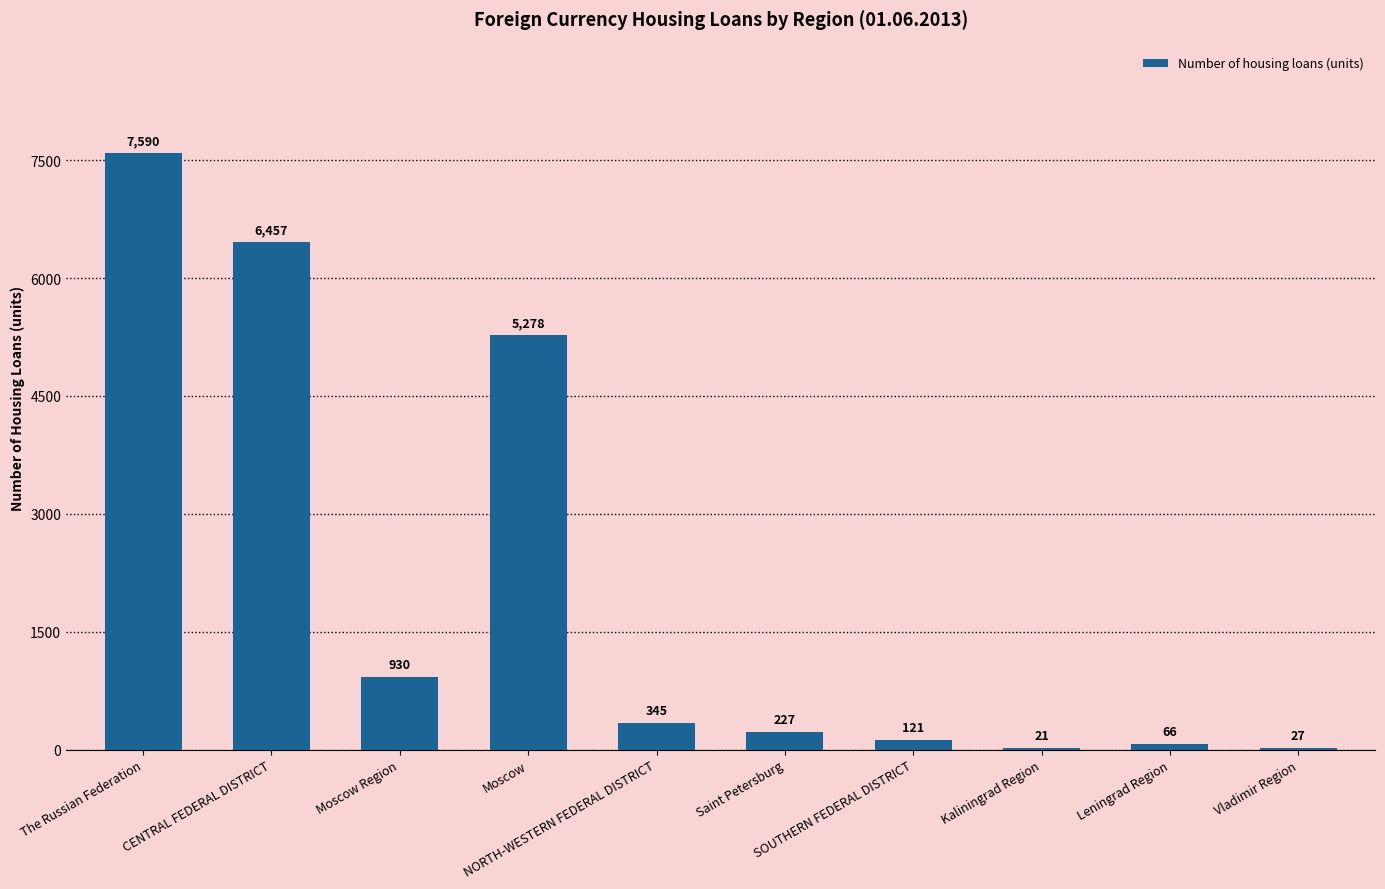

What is the sum of all values?

21062